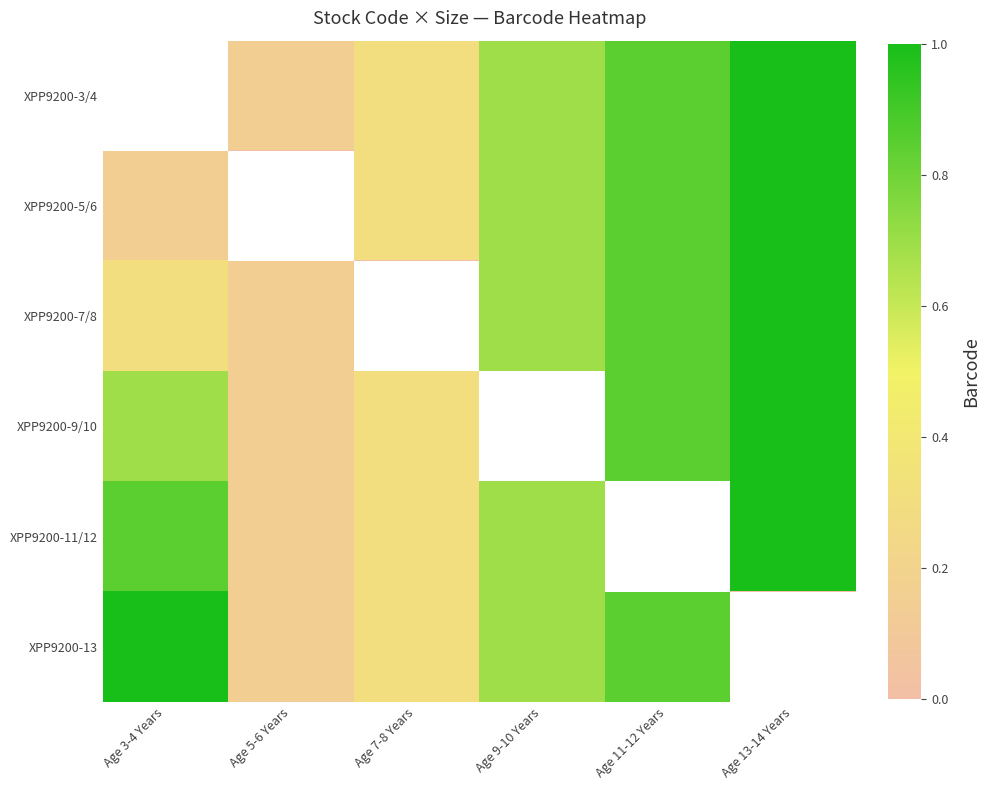

How many distinct data groups are displayed?

6